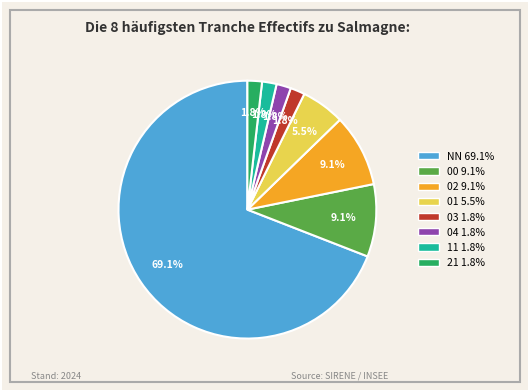

How many segments does this pie chart have?

8